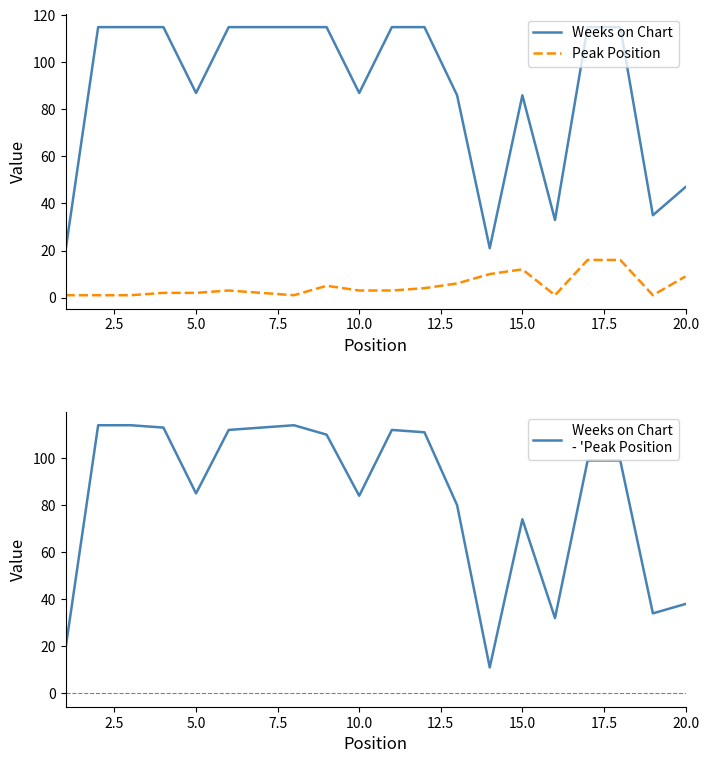

The value of Peak Position at 10.0 is 3. True or false?

True